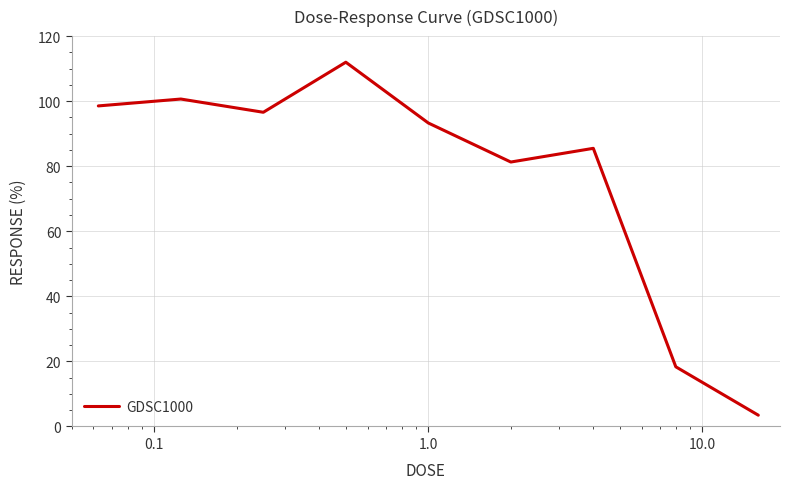

What is the smallest value displayed?

3.5